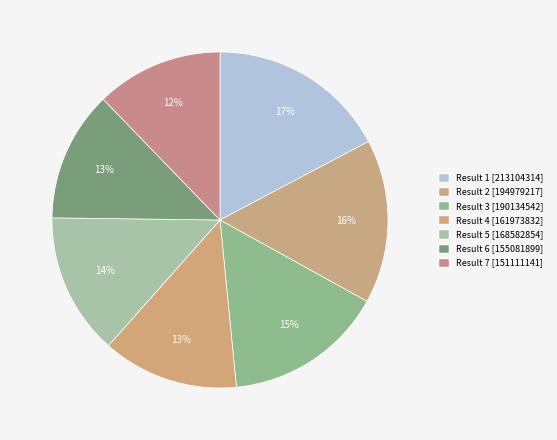

What is the change in value from Result 1 to Result 4?

-51130482